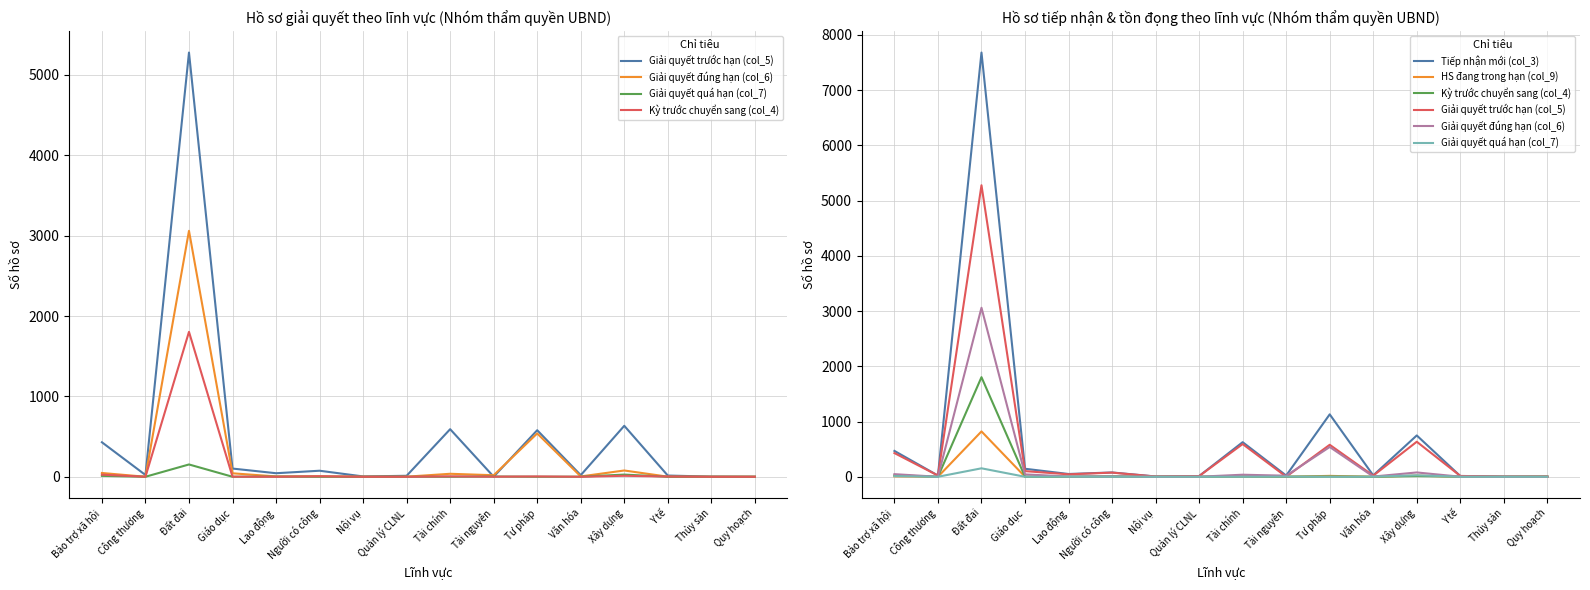

Where is the first local maximum for HS đang trong hạn (col_9)?

Đất đai